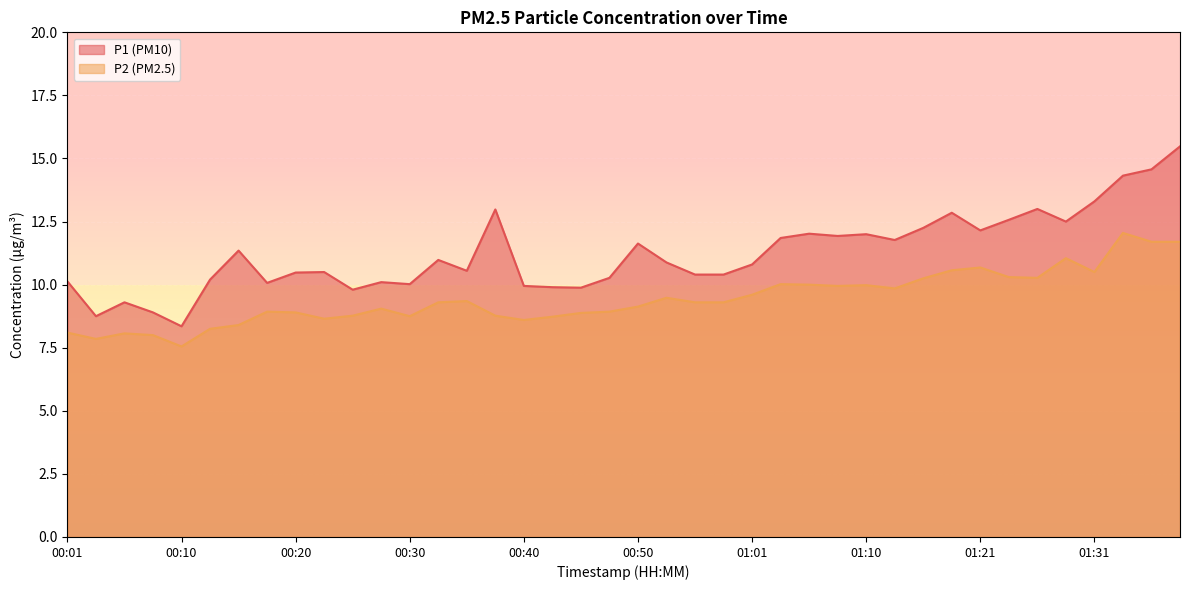

What is the difference between the highest and lowest values at 01:13?

1.9